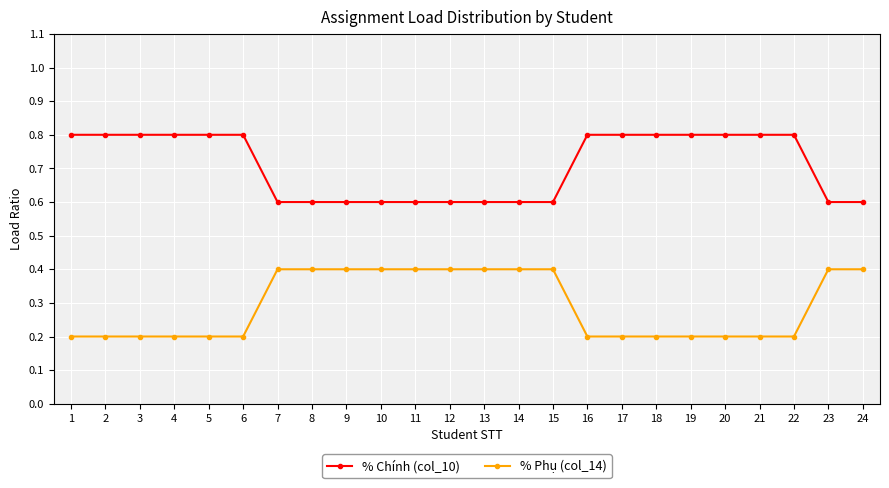

Which series has the largest total across all categories?

% Chính (col_10)